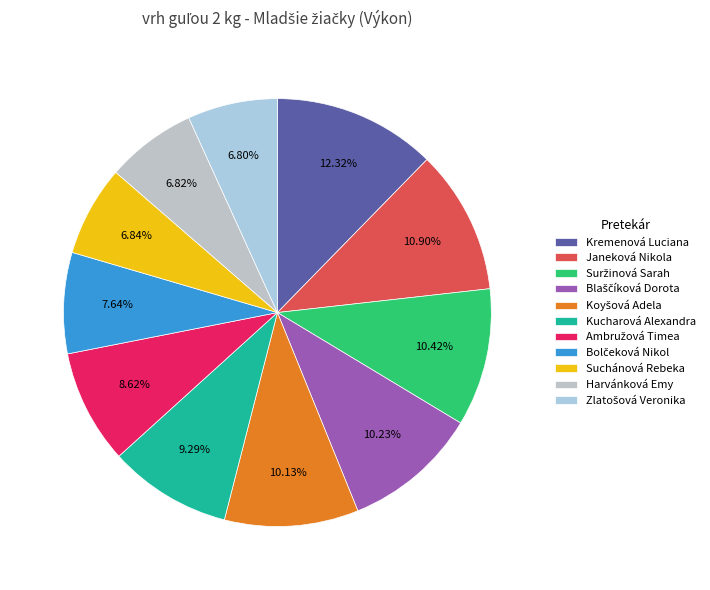

To the nearest percent, what percentage of the pie is Kucharová Alexandra?

9%